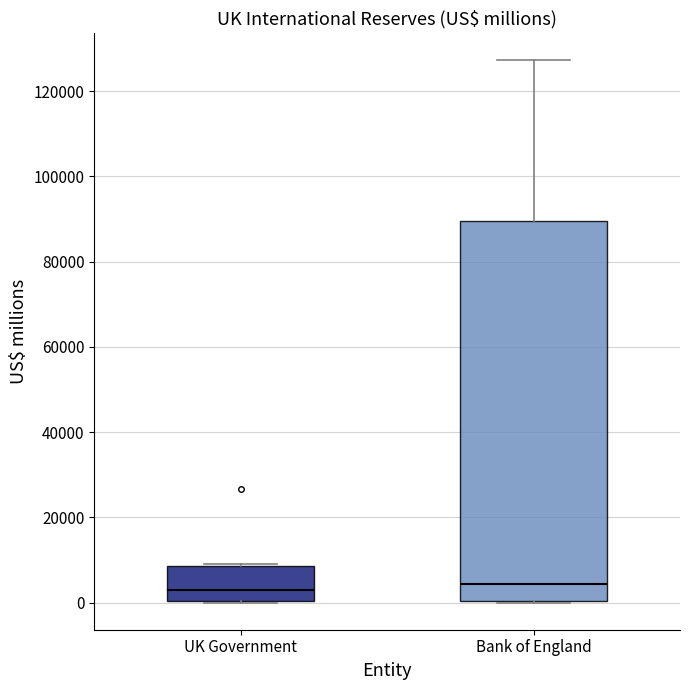

Reading left to right, read every box against the y-axis: the position of its median line, the range the box covers, and the ends of its whiskers. The values are not printed on the chart, so give them approximately, as read against the axis.

UK Government: median 2000, box 0 to 8000, whiskers 0 to 10000
Bank of England: median 4000, box 0 to 90000, whiskers 0 to 128000